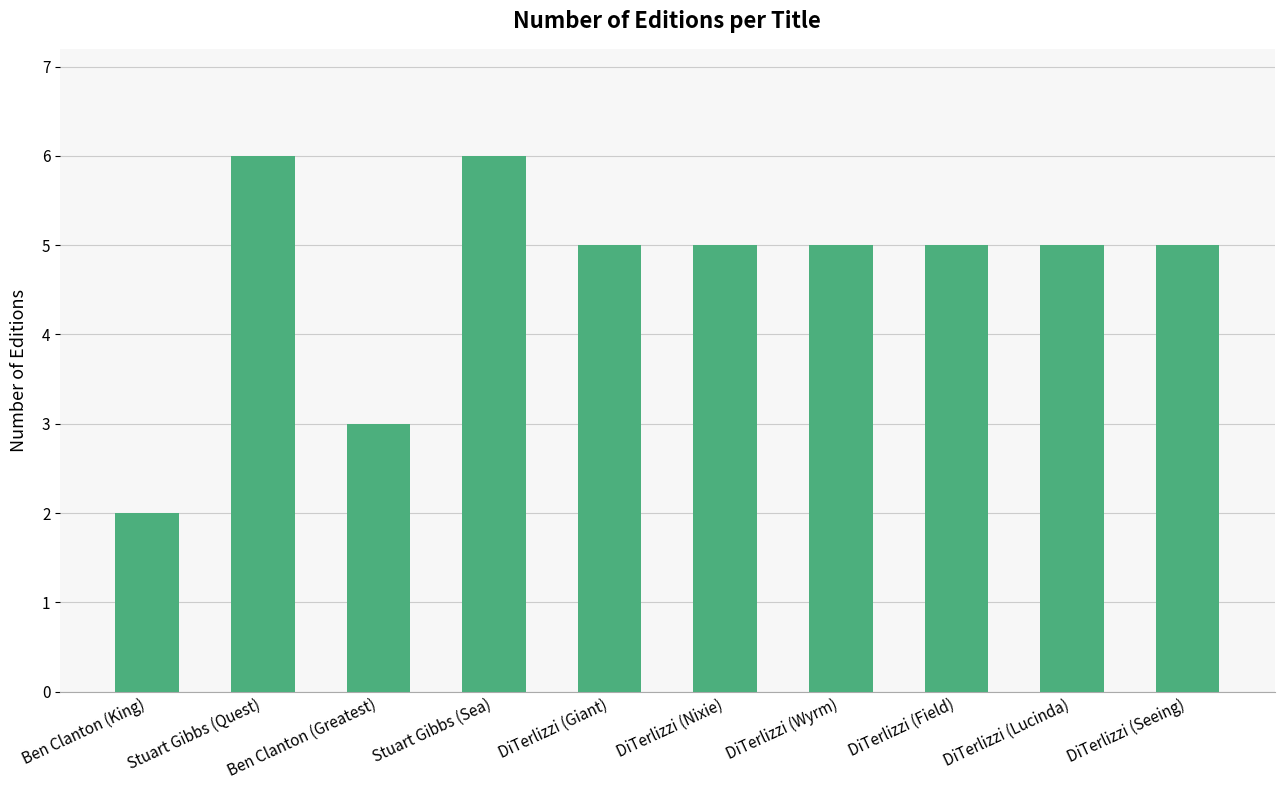

Does the chart contain any negative values?

No